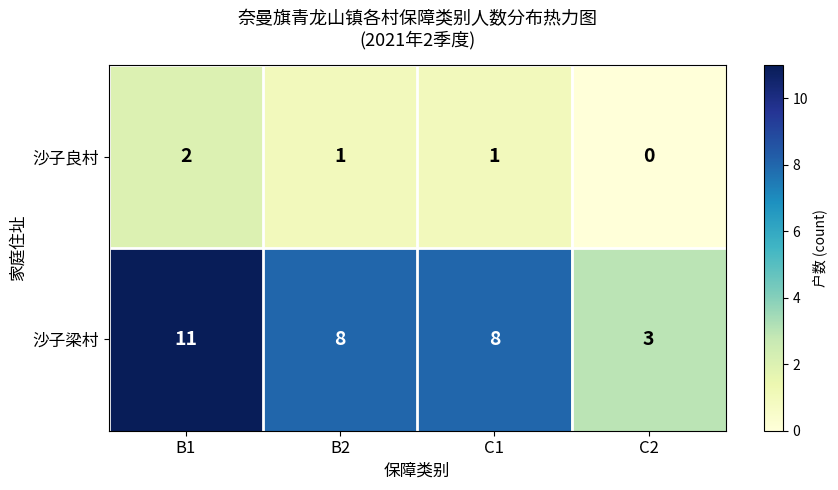

Reading left to right, list all the values displayed in this chart.

沙子良村: B1=2	B2=1	C1=1	C2=0
沙子梁村: B1=11	B2=8	C1=8	C2=3